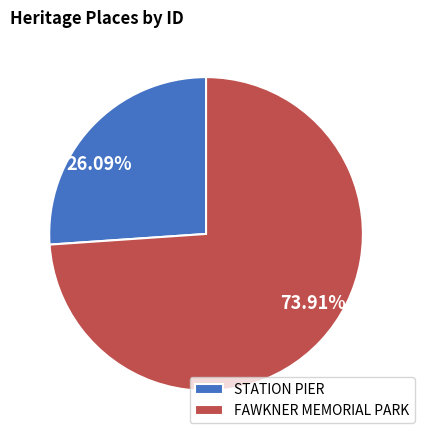

Is it true that FAWKNER MEMORIAL PARK is 85% of the pie?

False